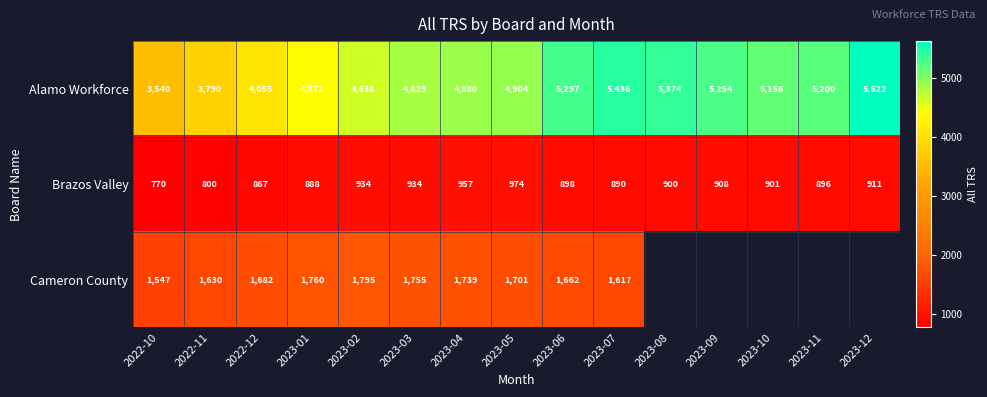

Which label corresponds to the smallest value in the chart?

2022-10